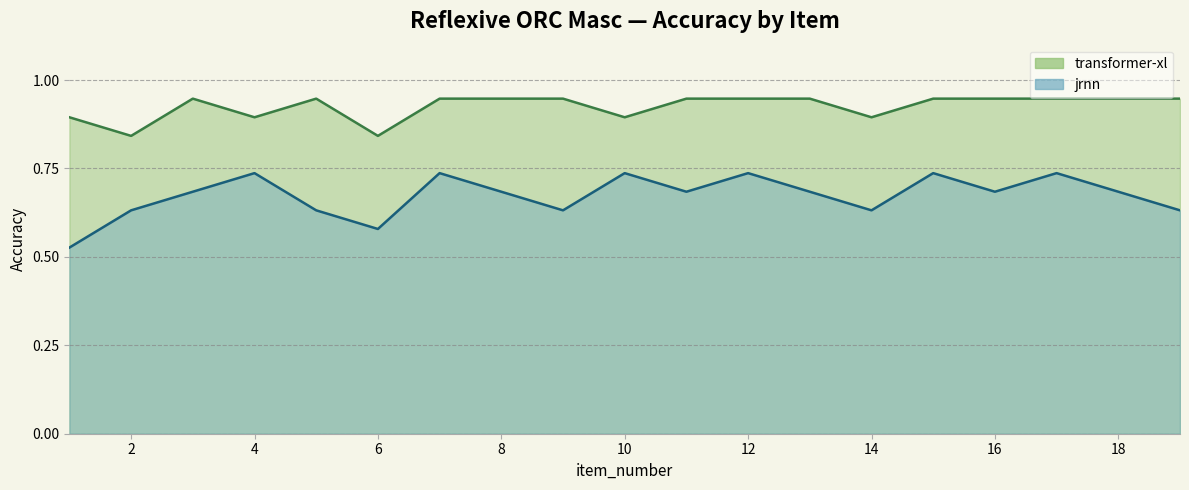

At which label does jrnn reach its minimum?

1